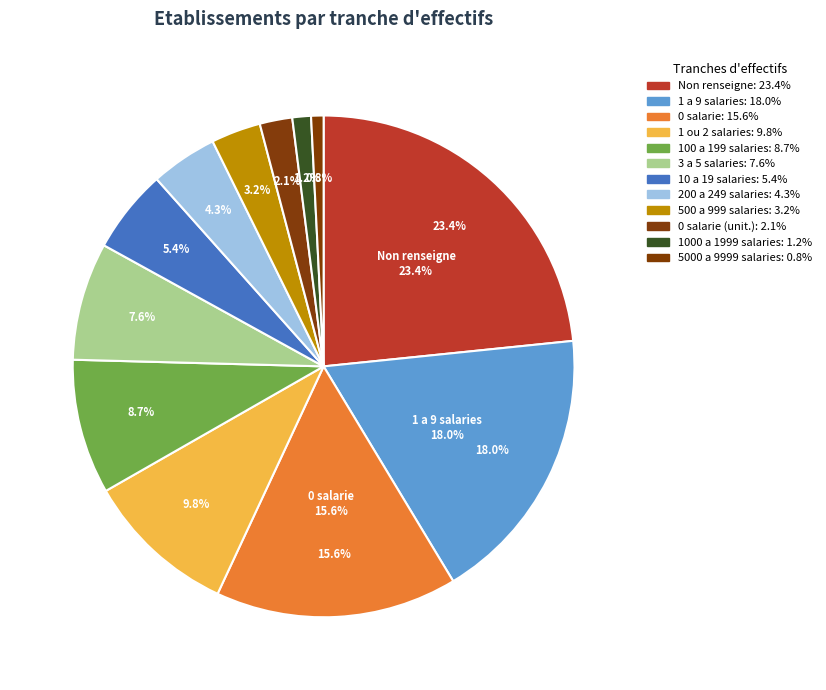

How many slices are in this pie chart?

12